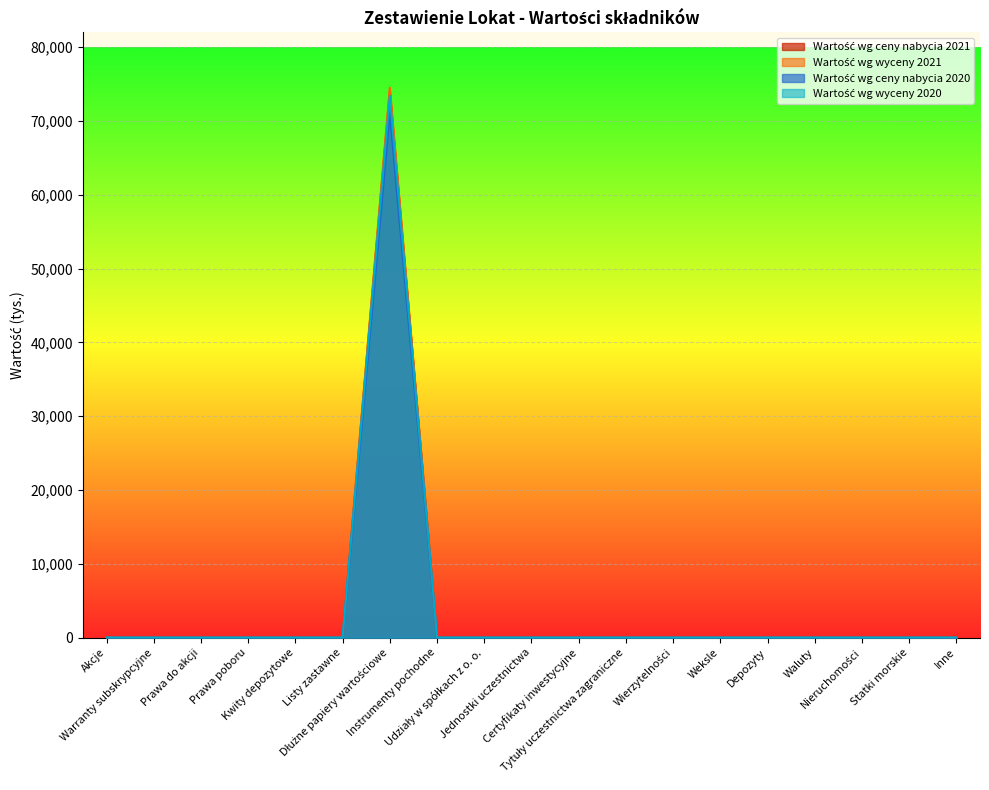

At which label is Wartość wg wyceny 2021 closest to 36993?

Akcje